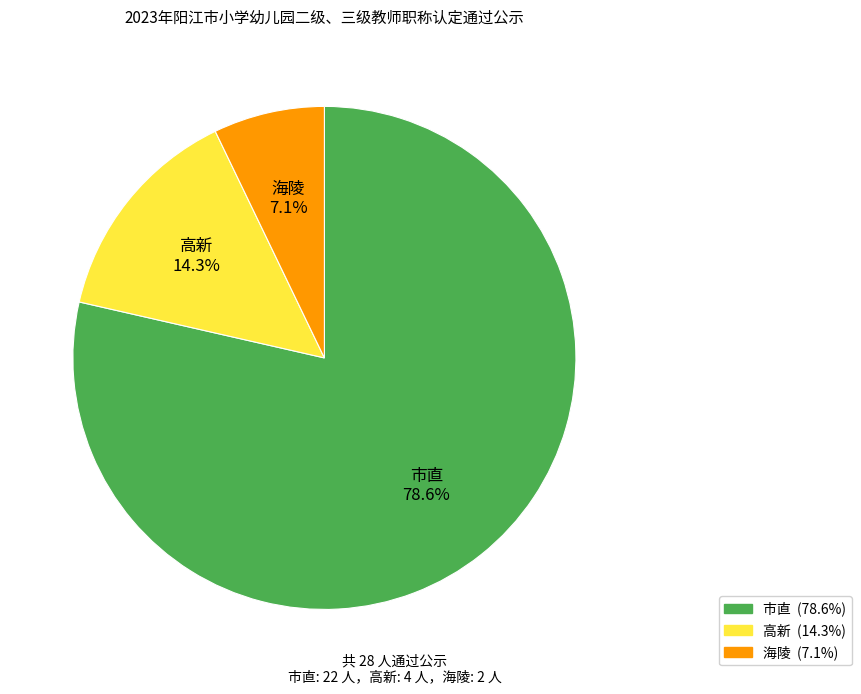

To the nearest percent, what percentage of the pie is 市直?

79%